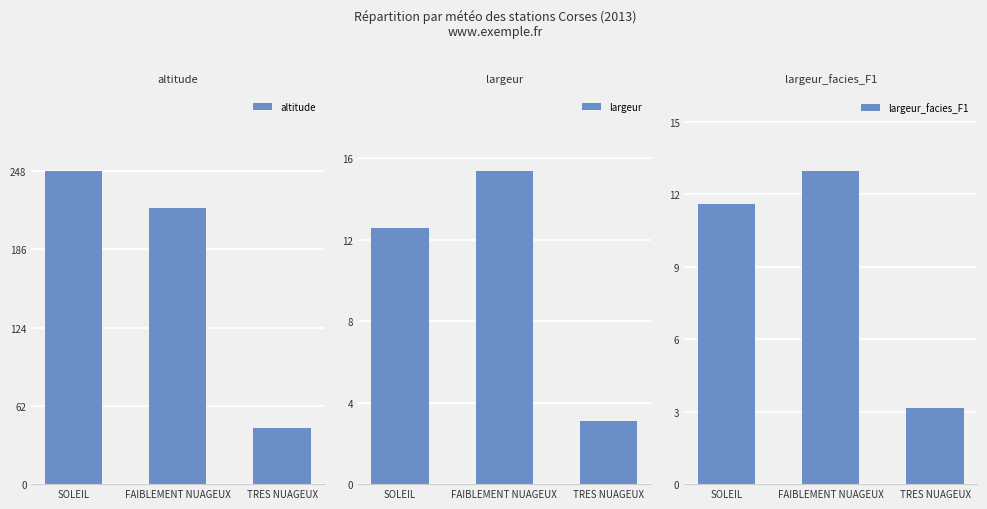

Rank the series at SOLEIL from highest to lowest value.

altitude, largeur, largeur_facies_F1